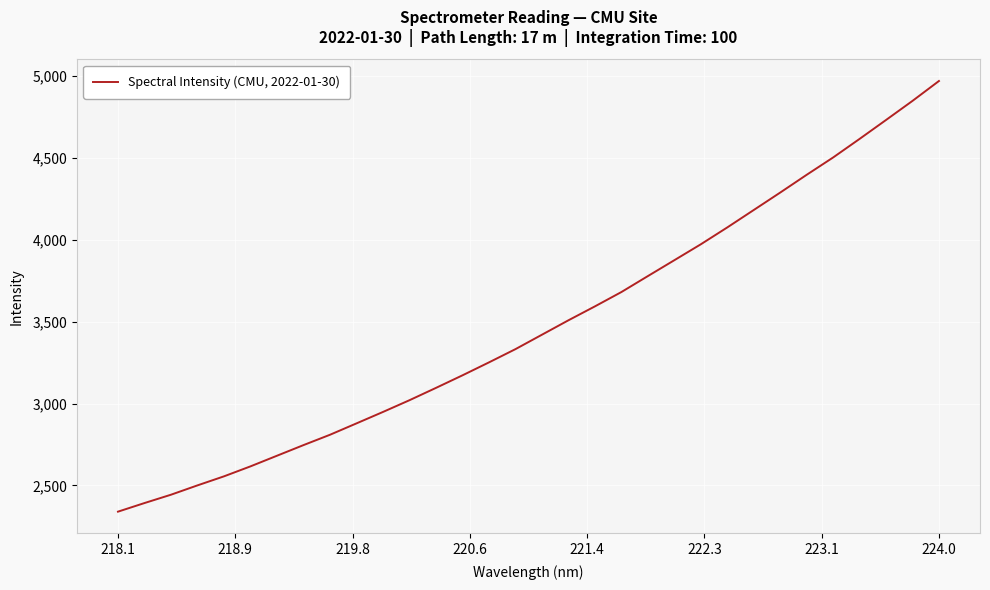

What is the greatest value displayed?

4967.1